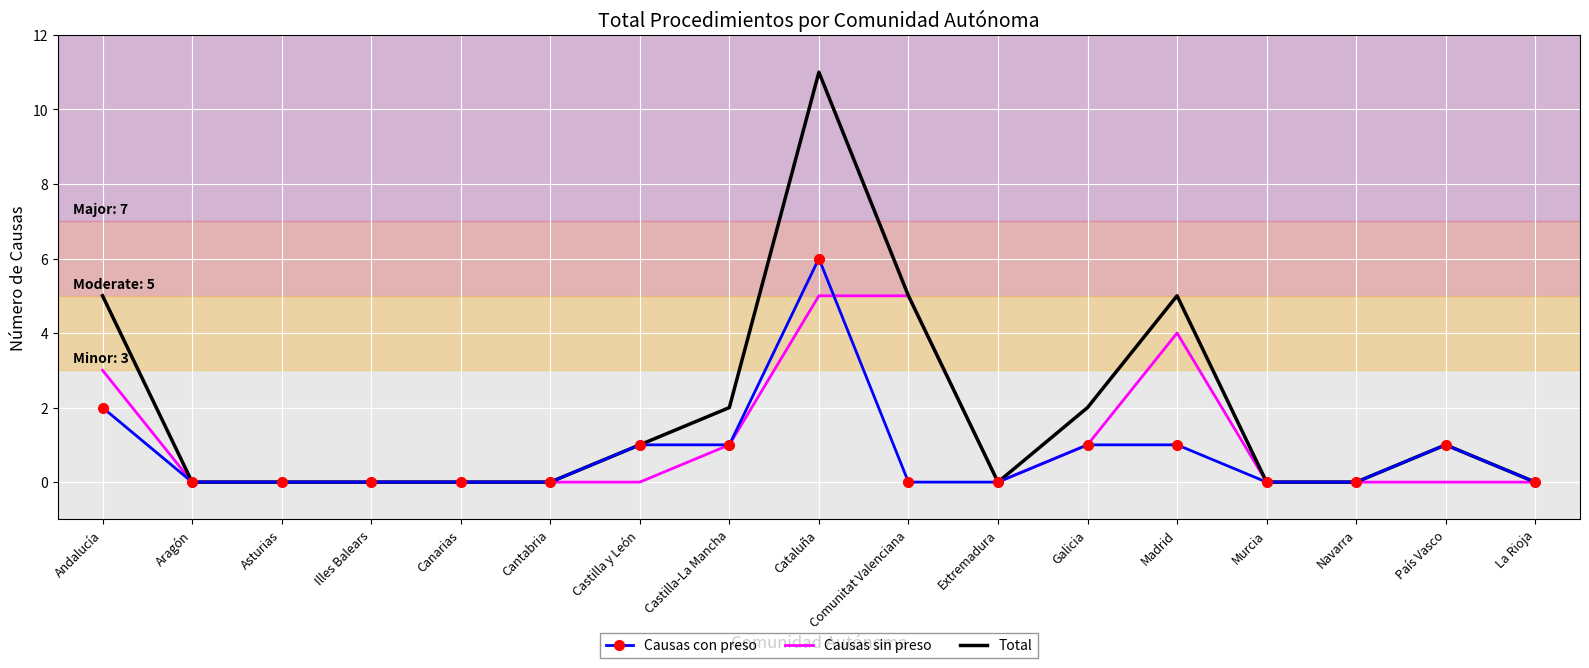

What is the average value of the Causas sin preso series?

1